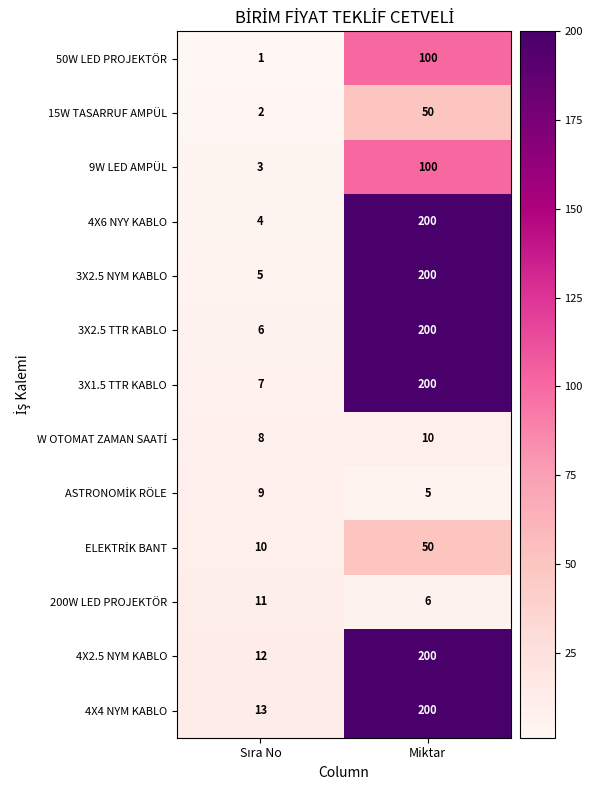

What value does the 4X4 NYM KABLO series have at Miktar, to the nearest 5?

200